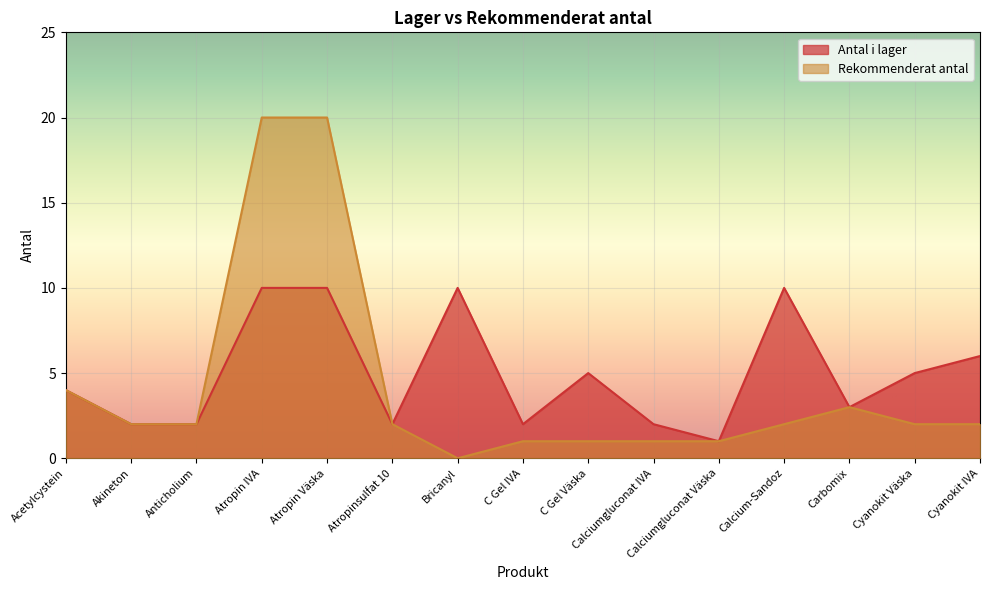

Rank the categories by Antal i lager value from highest to lowest.

Atropin IVA, Atropin Väska, Bricanyl, Calcium-Sandoz, Cyanokit IVA, C Gel Väska, Cyanokit Väska, Acetylcystein, Carbomix, Akineton, Anticholium, Atropinsulfat 10, C Gel IVA, Calciumgluconat IVA, Calciumgluconat Väska